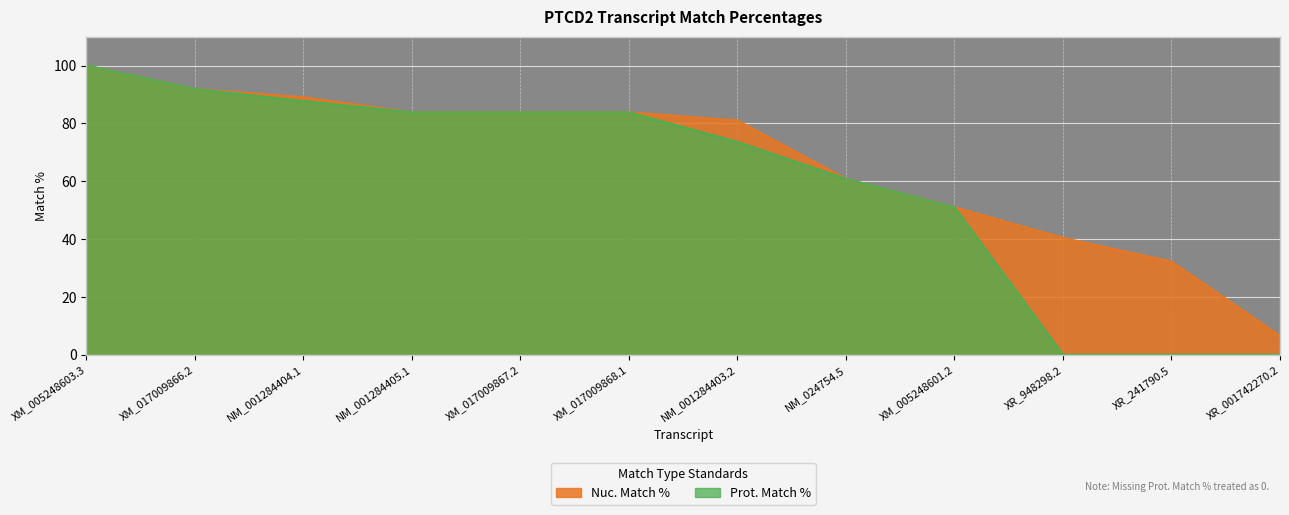

How many values in the Nuc. Match % series exceed 83?

6